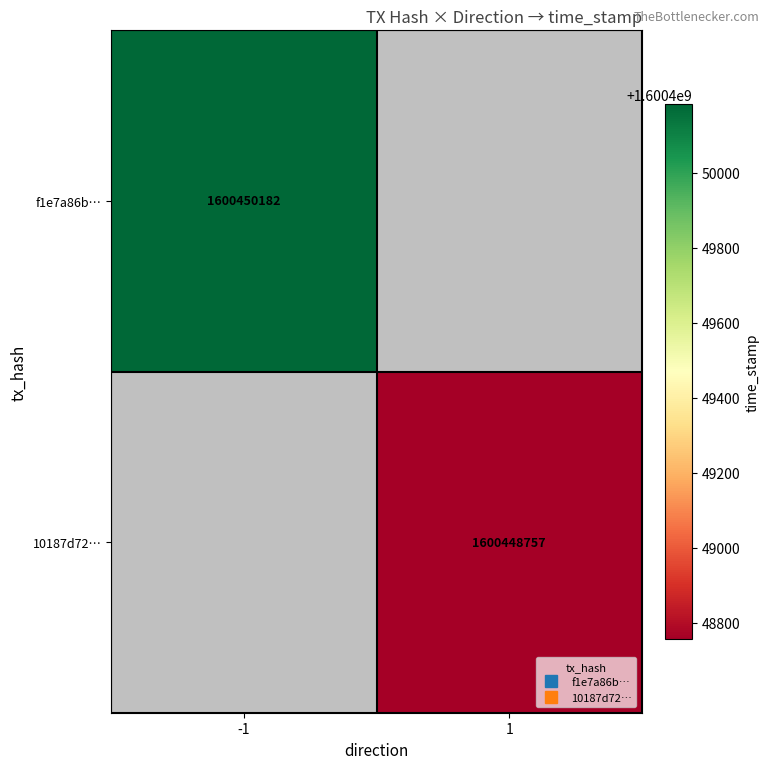

Rank the series by their maximum value, from highest to lowest.

f1e7a86b55569de1df42fd724be3c7f8671d2dc, 10187d721036e1385f38d6b5959e0f557e24f10